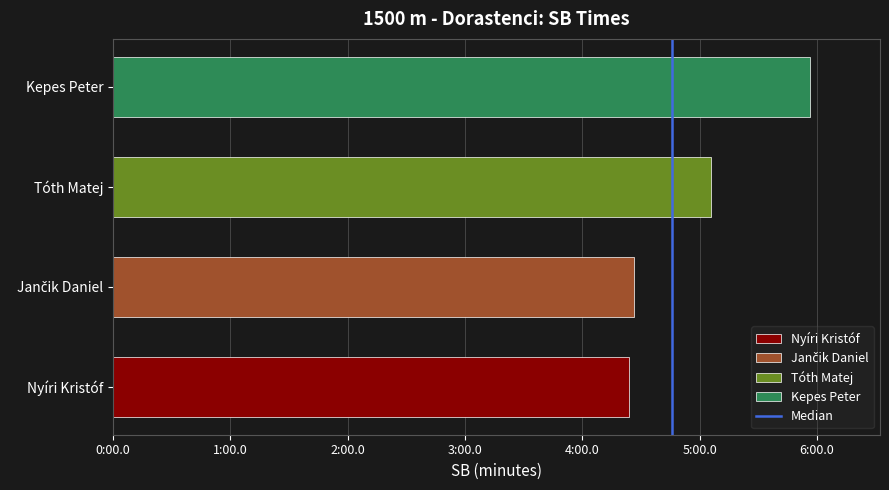

Does the chart contain any negative values?

No